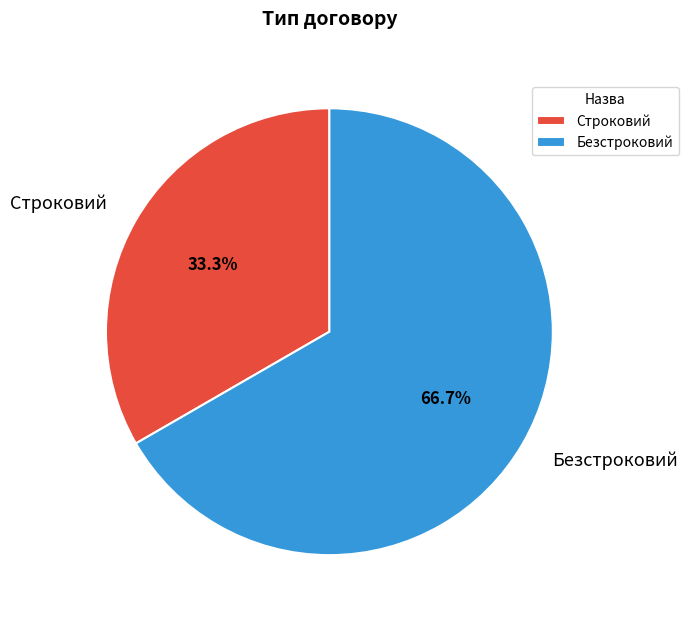

To the nearest percent, what portion does Строковий represent?

33%